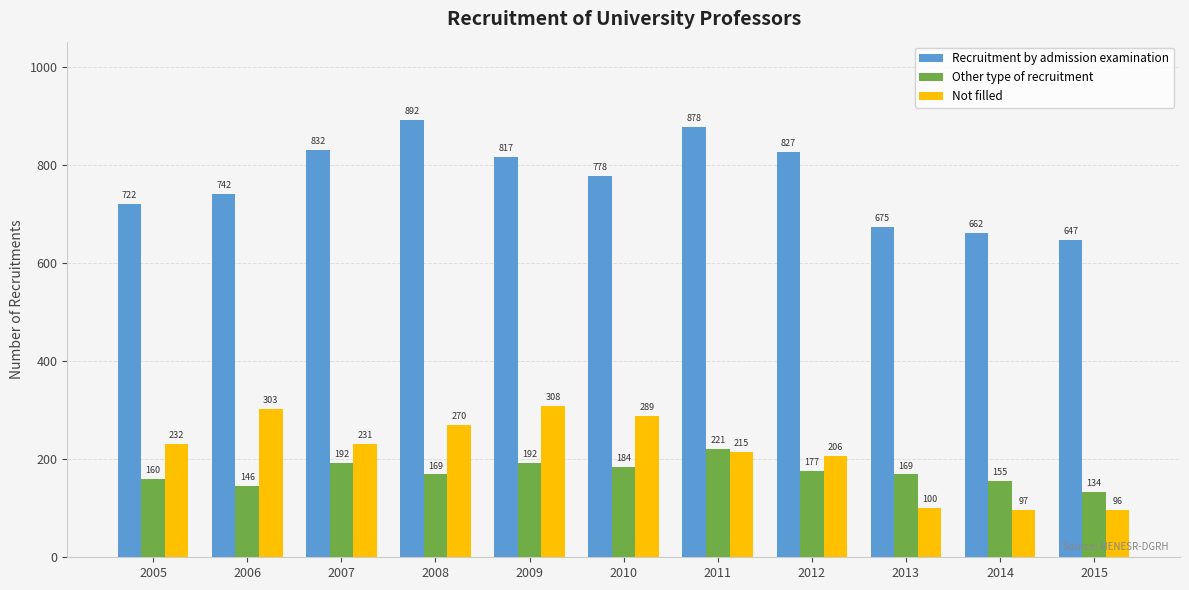

Which series changed the most between 2005 and 2007?

Recruitment by admission examination